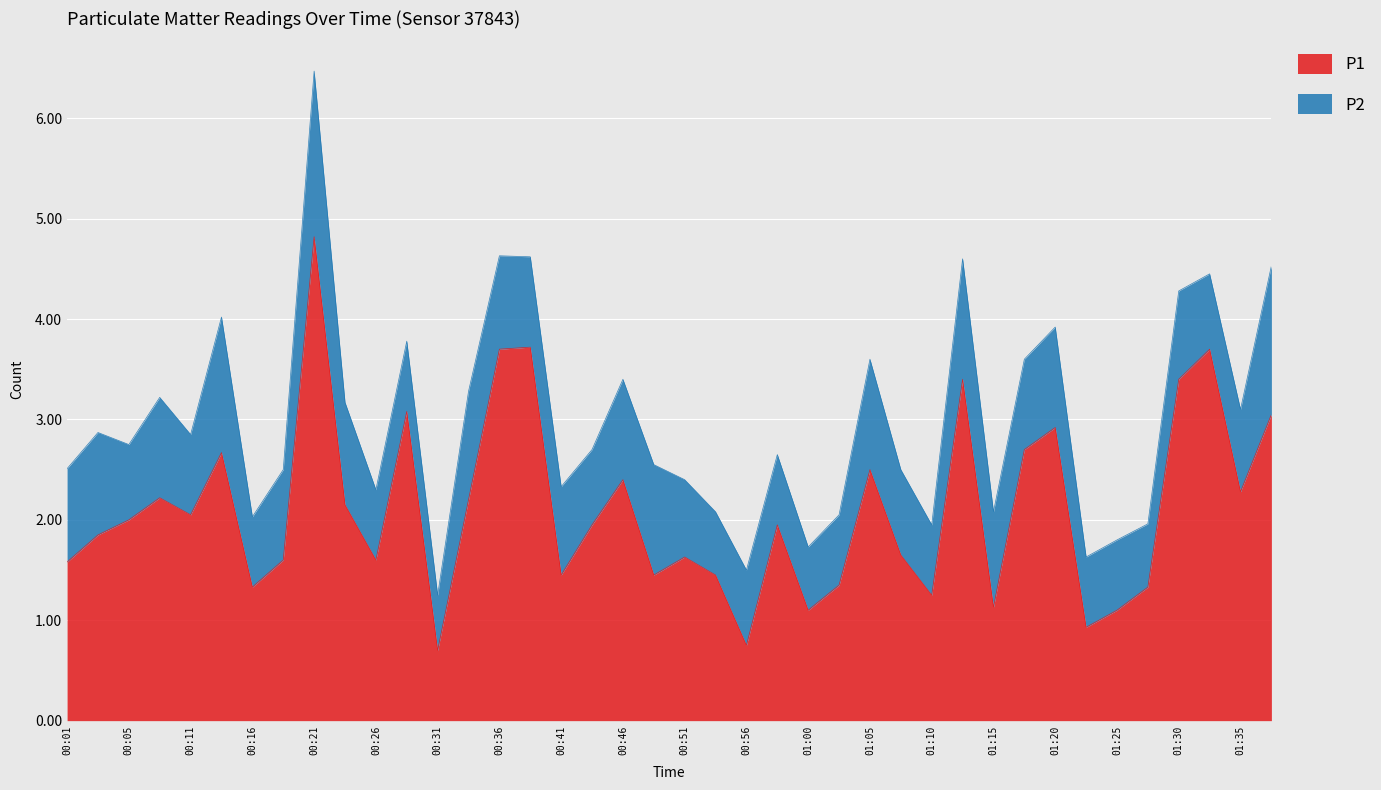

The value at 01:18 is 2.7. True or false?

True